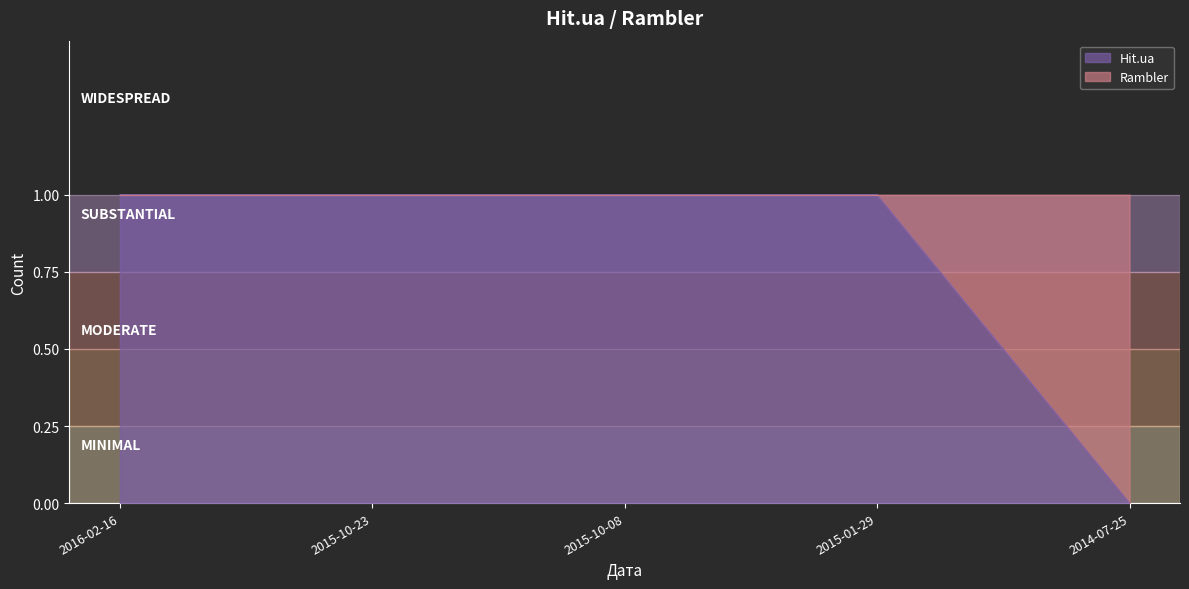

The value at 2015-10-23 is 1. True or false?

True